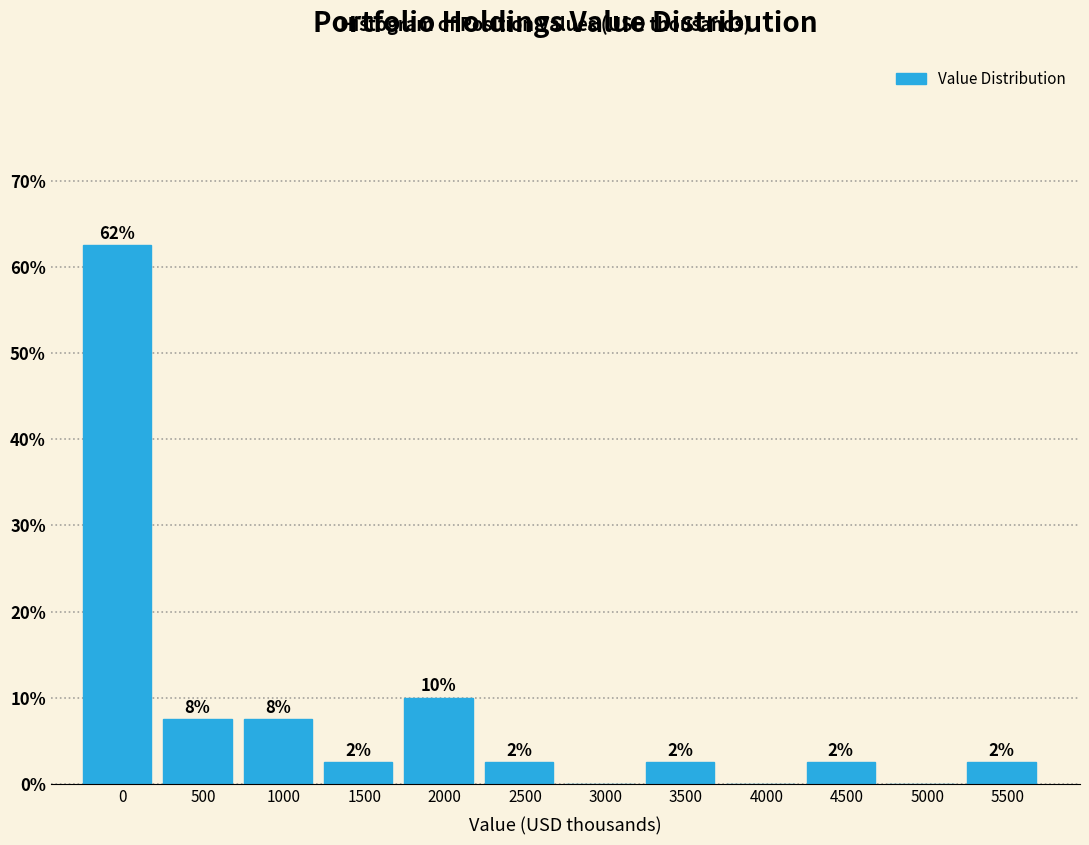

Are the bars horizontal?

No